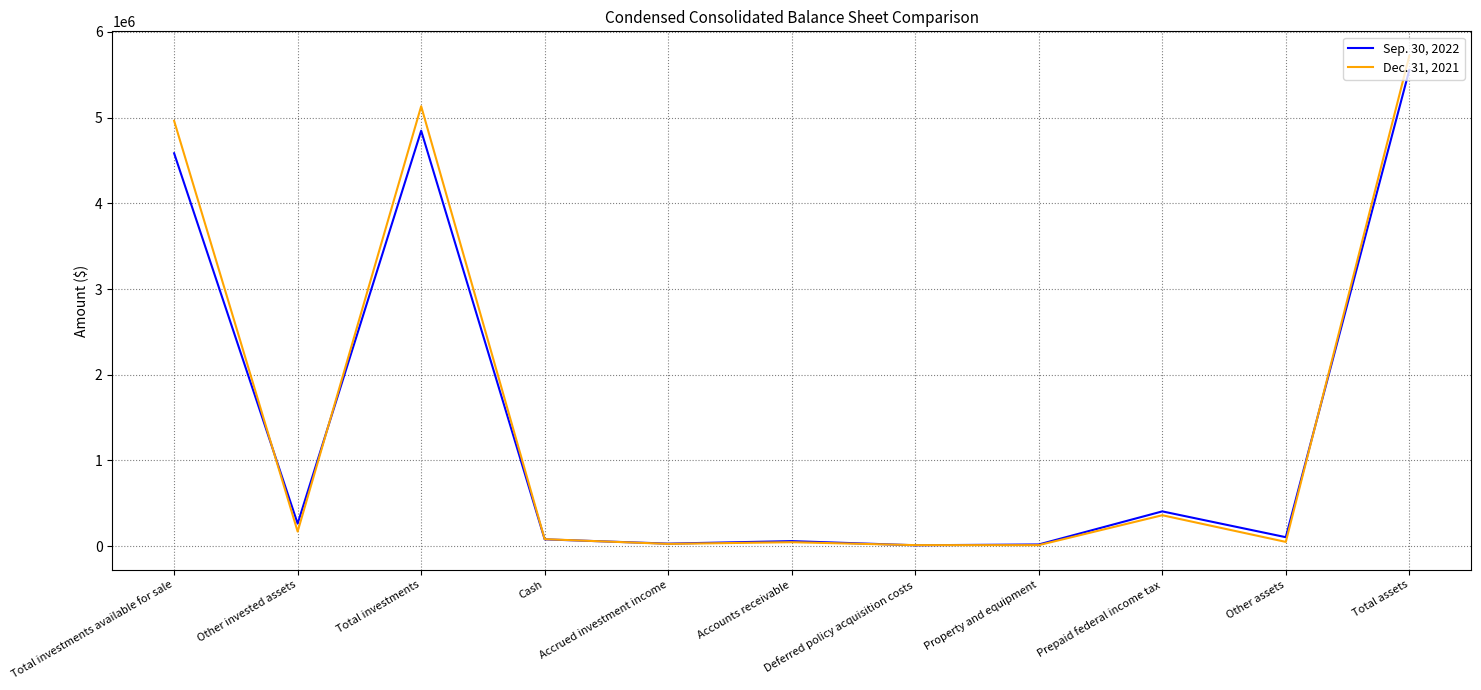

At which label does Dec. 31, 2021 reach its peak?

Total assets